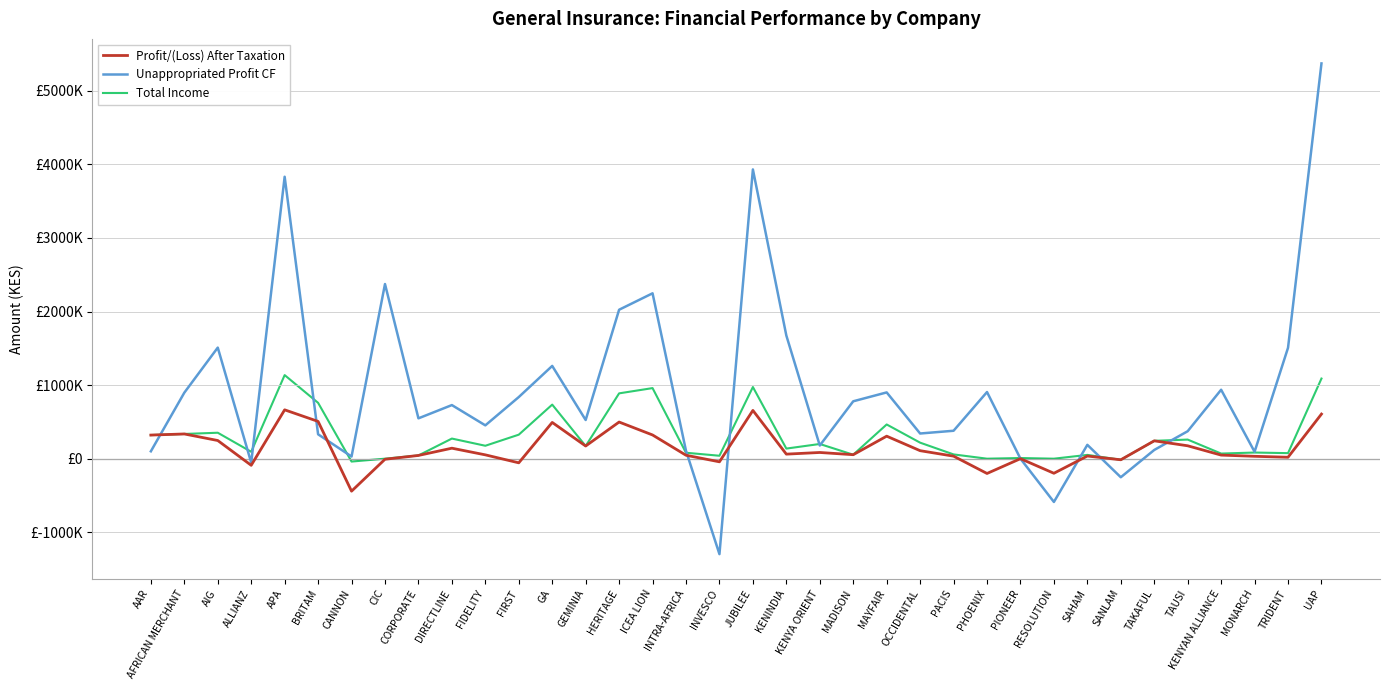

True or false: Profit/(Loss) After Taxation has more than 1 interior local peaks.

True